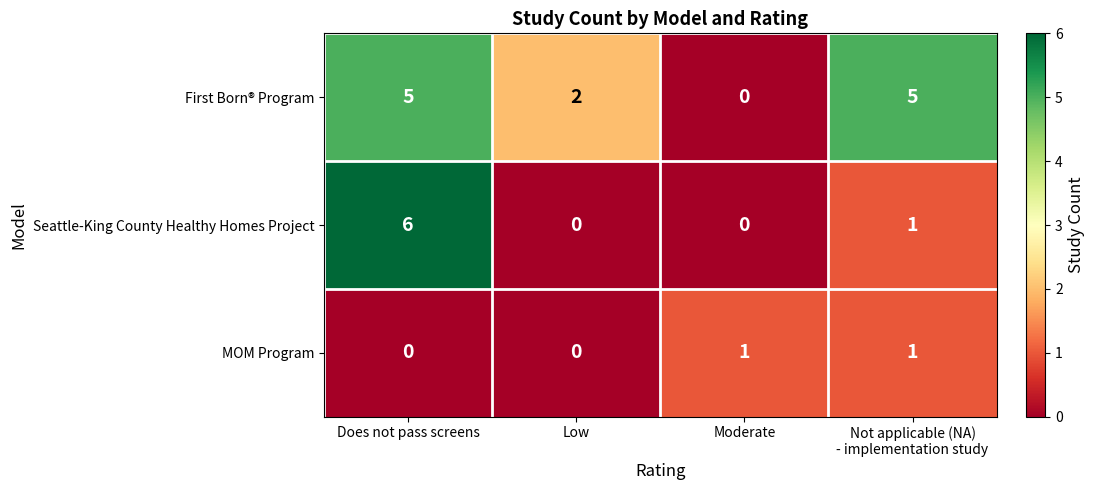

Rank the series by their maximum value, from highest to lowest.

Seattle-King County Healthy Homes Project, First Born® Program, MOM Program